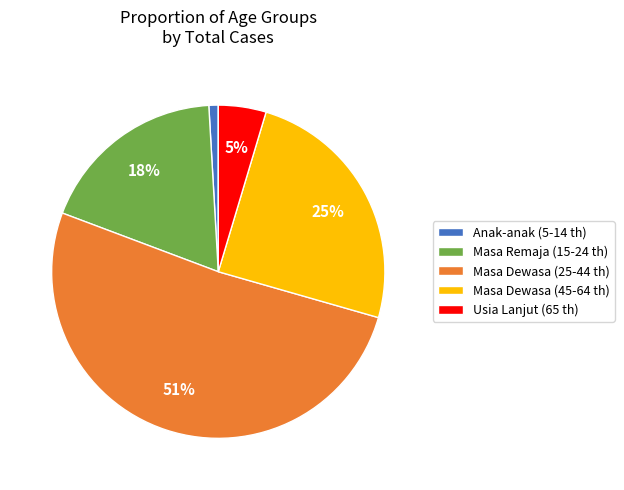

To the nearest percent, what portion does Masa Dewasa (45-64 th) represent?

25%